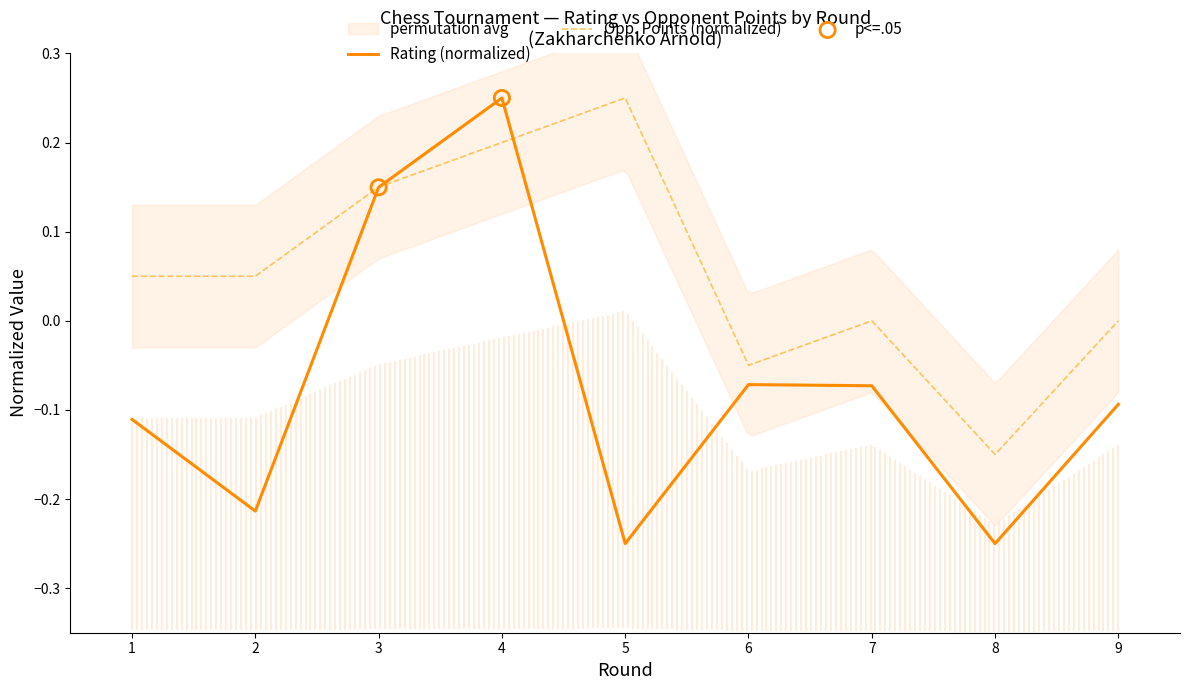

What is the change in value from 2 to 4?

+0.2